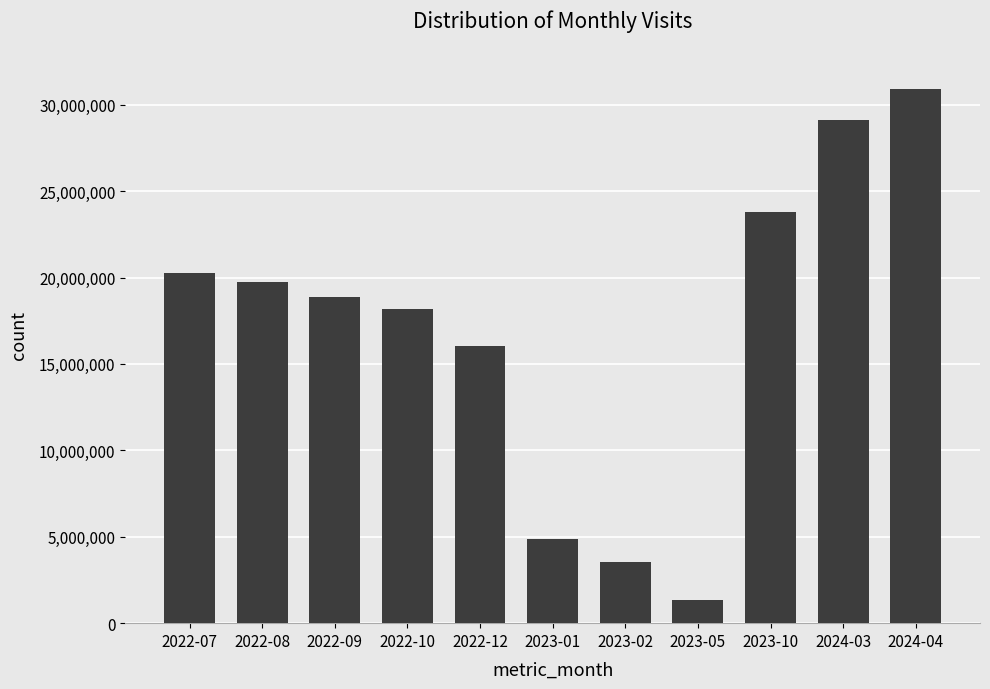

What is the sum of the values at 2022-12 and 2024-04?

46944094